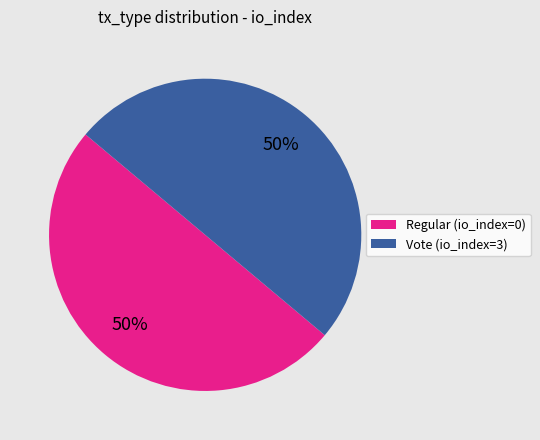

Is the sum of Vote and Regular greater than half?

Yes